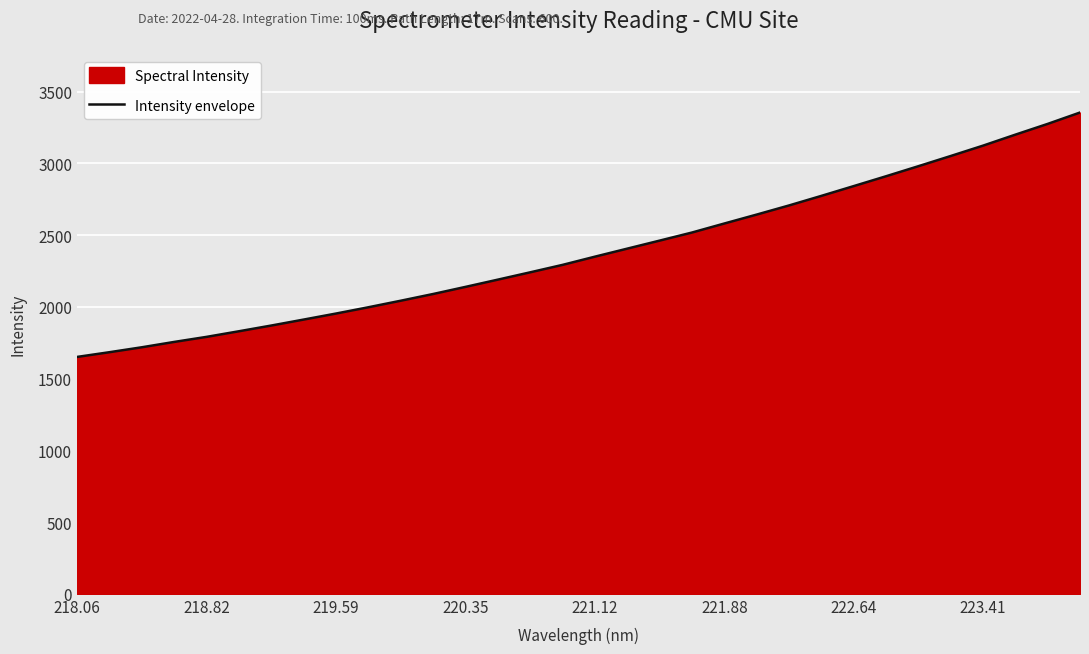

The chart shows a value of 1790.5 at 218.82. True or false?

True